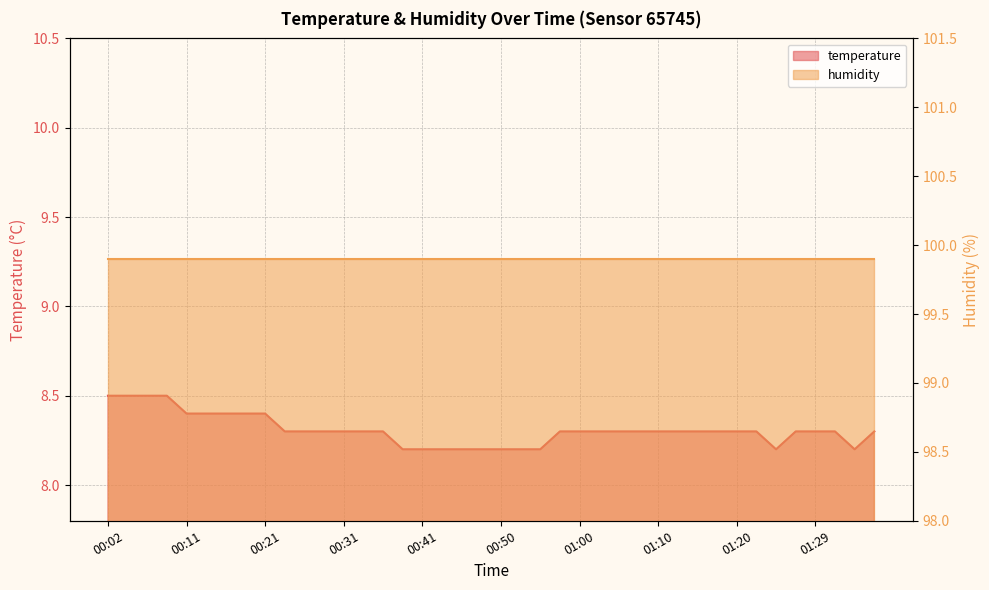

What is the smallest value displayed?

8.2